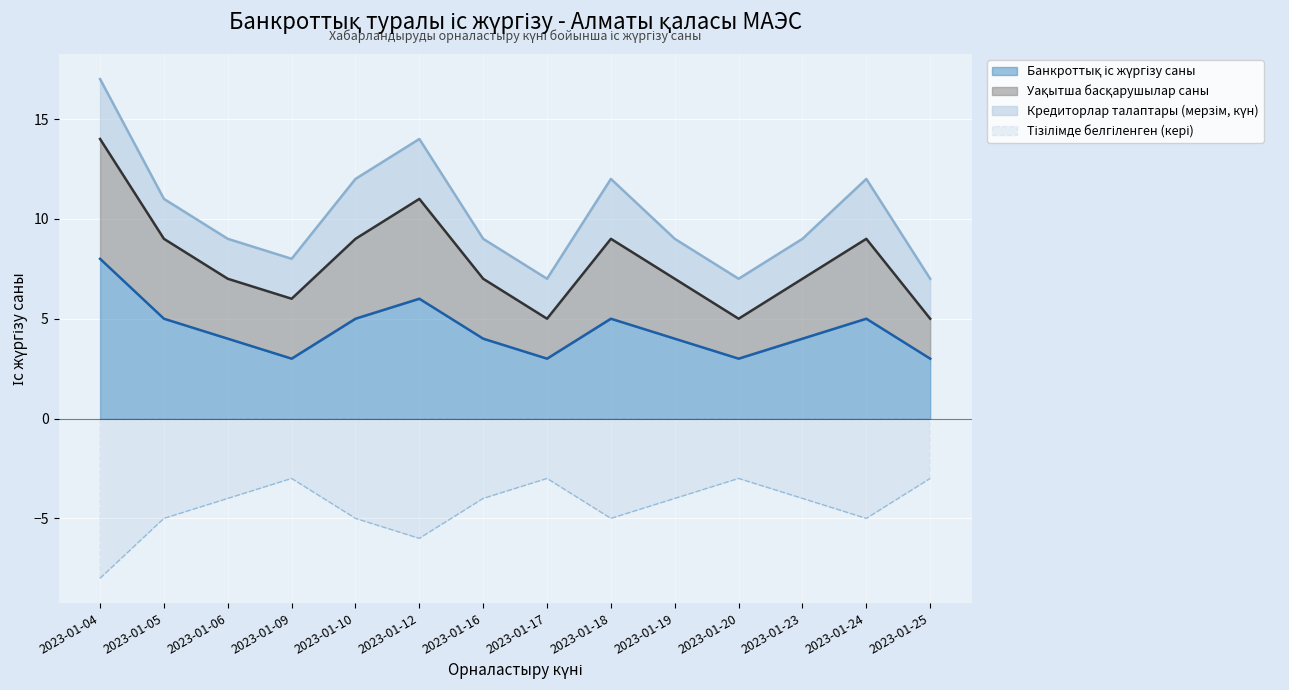

At which category is the sum across all series the highest?

2023-01-04